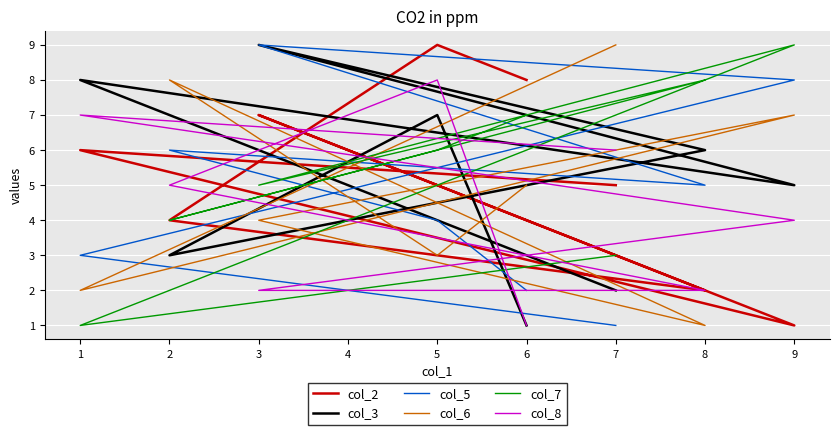

How many intersections are there between col_7 and col_8?

3